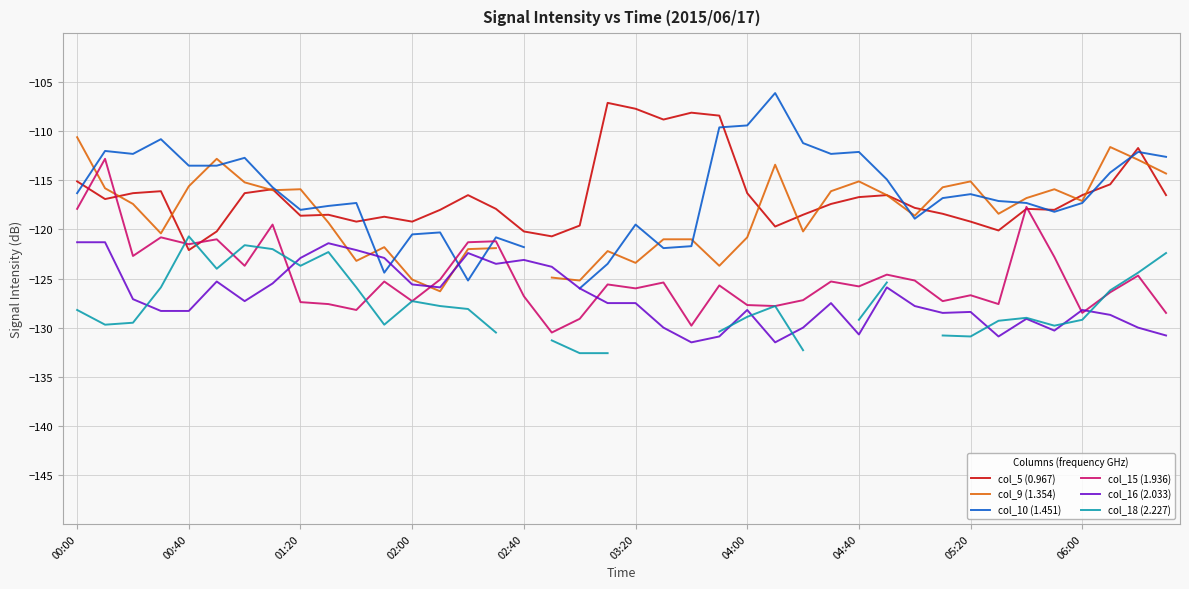

The value of col_16 (2.033) at 03:20 is -127.5. True or false?

True